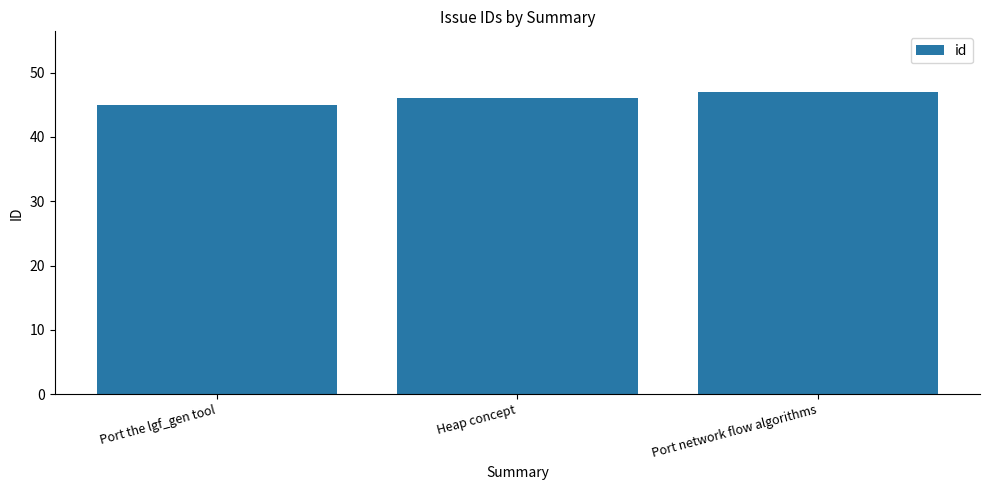

List the labels in order of value, smallest first.

Port the lgf_gen tool, Heap concept, Port network flow algorithms